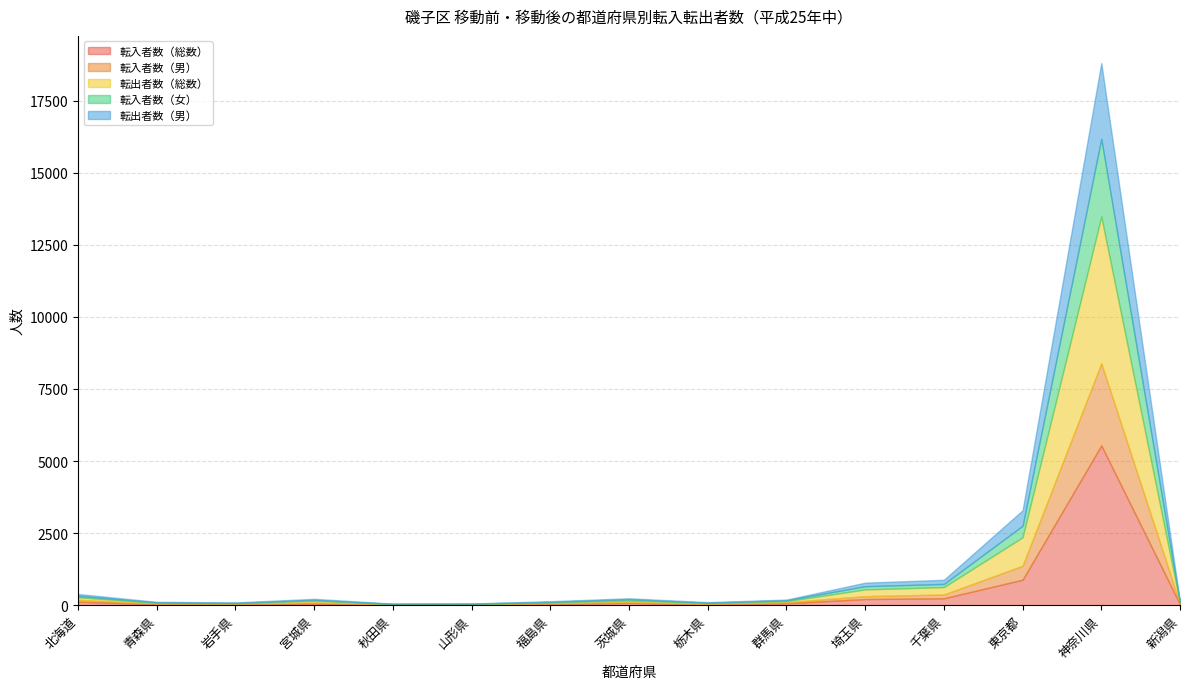

Is it true that 転出者数（総数） equals 988 at 東京都?

True